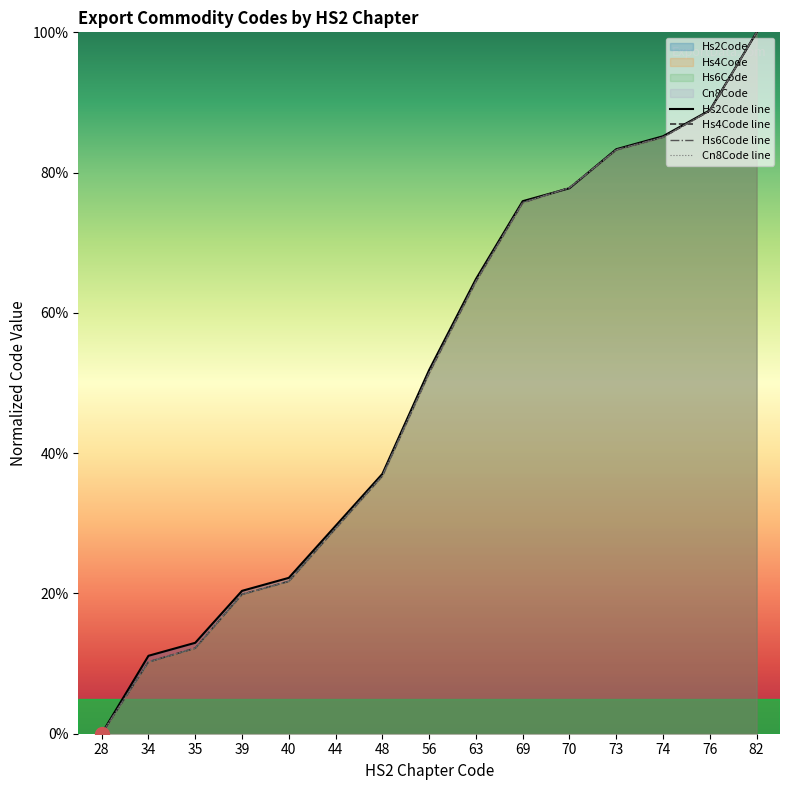

Reading left to right, what are all the values shown in this chart?

Hs2Code_avg: 28=0.0	34=11.1	35=13.0	39=20.4	40=22.2	44=29.6	48=37.0	56=51.9	63=64.8	69=75.9	70=77.8	73=83.3	74=85.2	76=88.9	82=100.0
Hs4Code_avg: 28=0.0	34=10.2	35=12.2	39=19.9	40=21.7	44=29.3	48=36.8	56=51.5	63=64.5	69=75.7	70=77.9	73=83.2	74=85.1	76=88.8	82=100.0
Hs6Code_avg: 28=0.0	34=10.2	35=12.2	39=19.9	40=21.7	44=29.3	48=36.8	56=51.5	63=64.5	69=75.7	70=77.8	73=83.2	74=85.0	76=88.8	82=100.0
Cn8Code_avg: 28=0.0	34=10.2	35=12.2	39=19.9	40=21.7	44=29.3	48=36.8	56=51.5	63=64.5	69=75.7	70=77.8	73=83.2	74=85.0	76=88.8	82=100.0